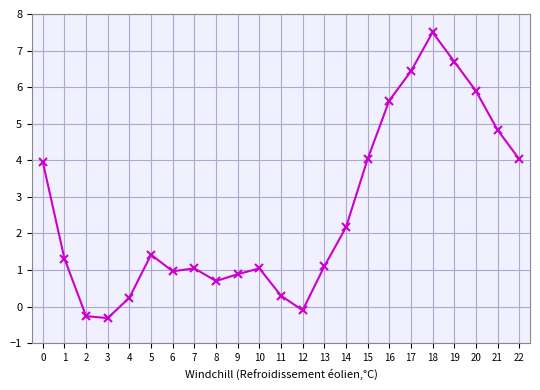

What is the value of the 4th point from the left?

-0.3